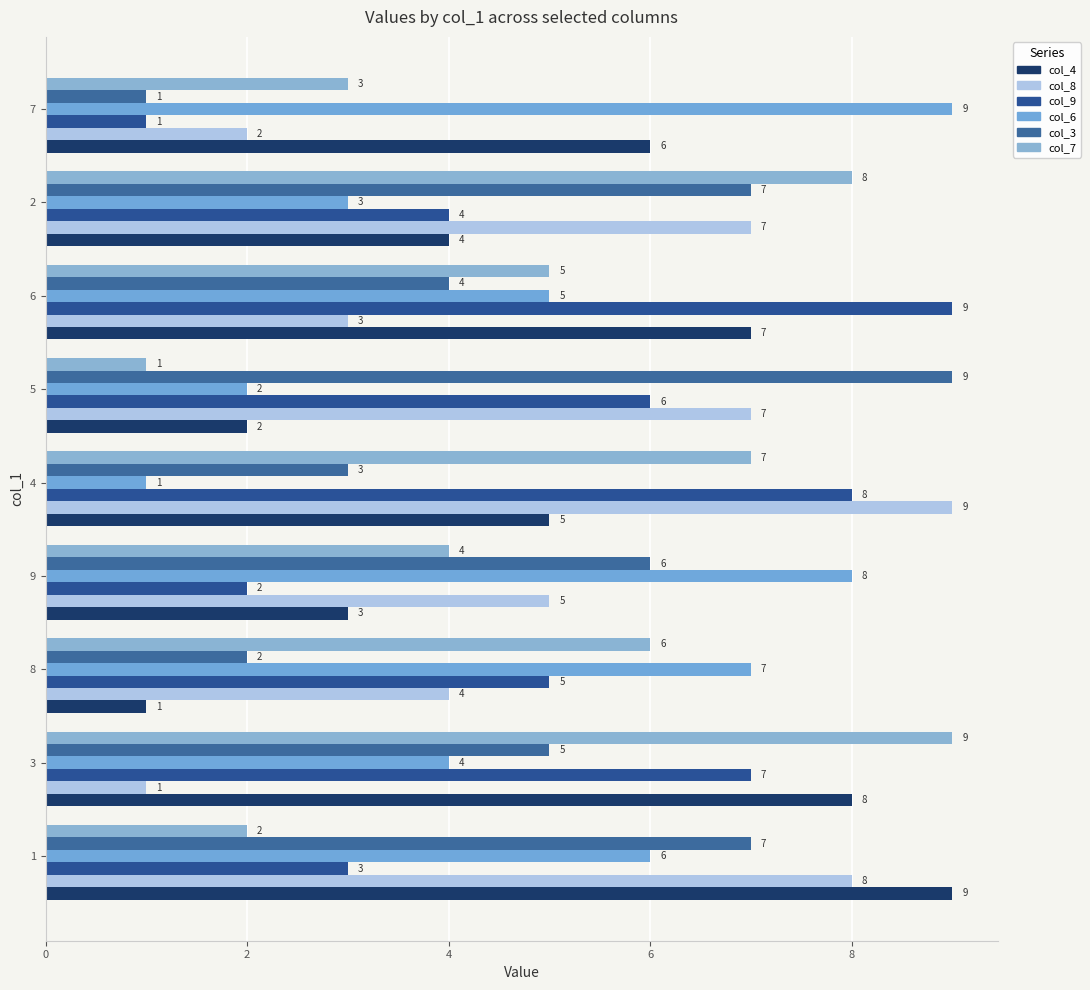

How many values in the col_7 series are below 5?

4